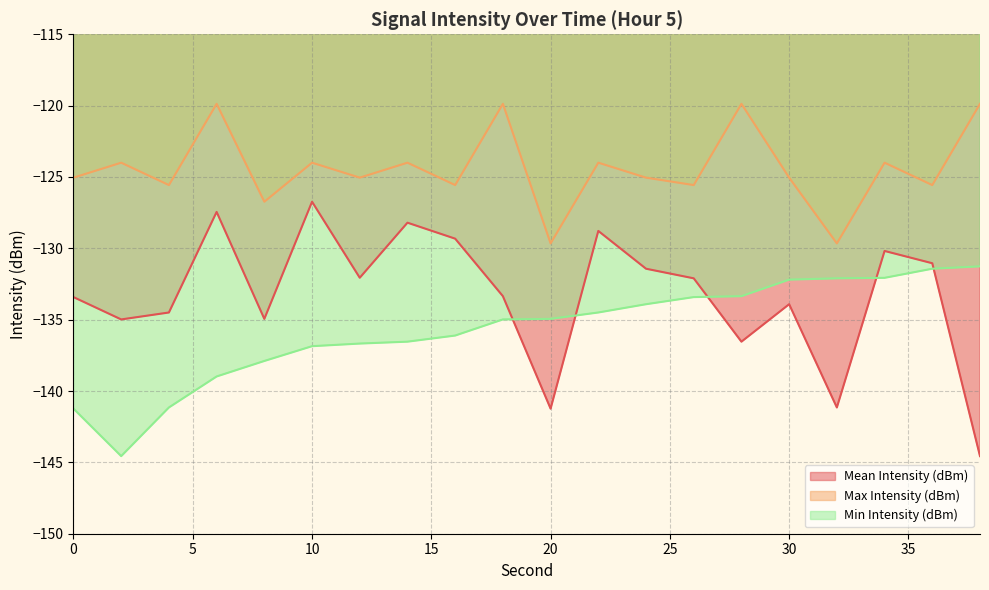

At which category is the sum across all series the highest?

34